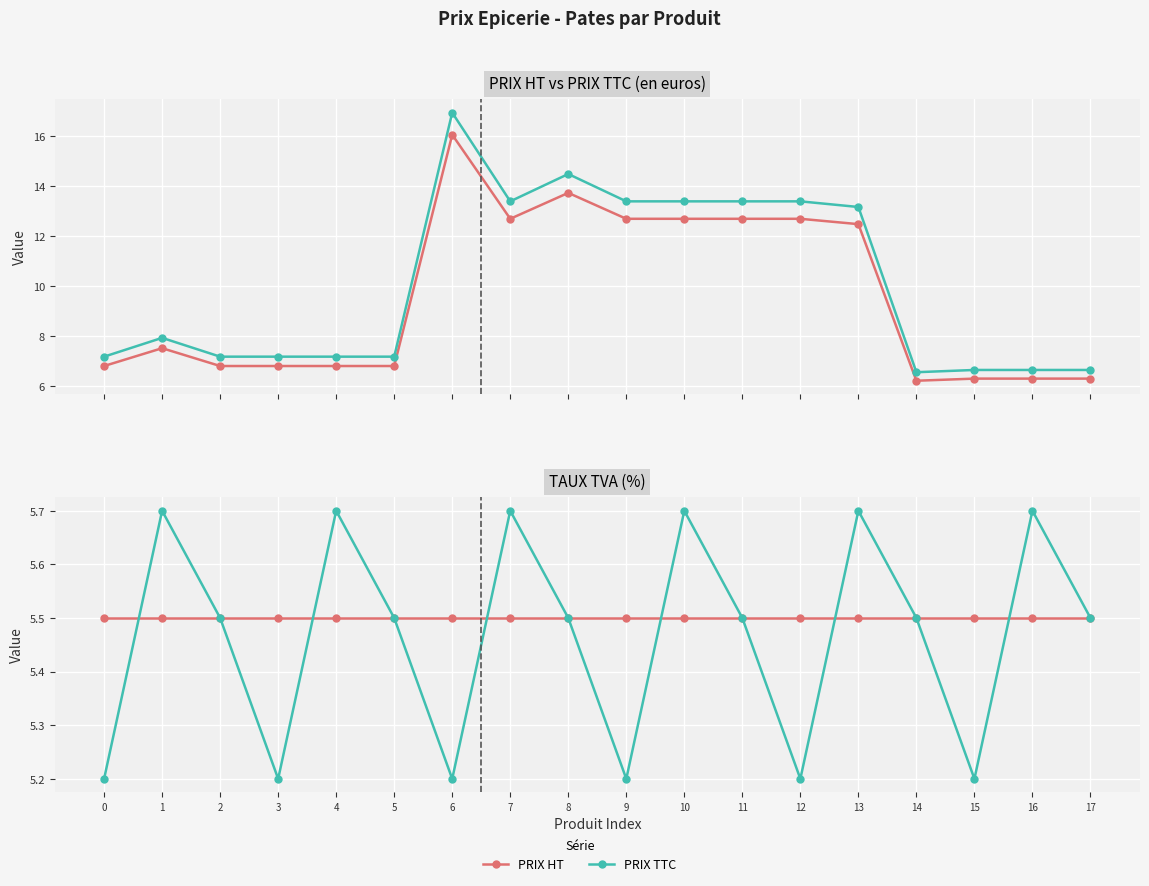

Where does the PRIX HT series first go above 7?

1